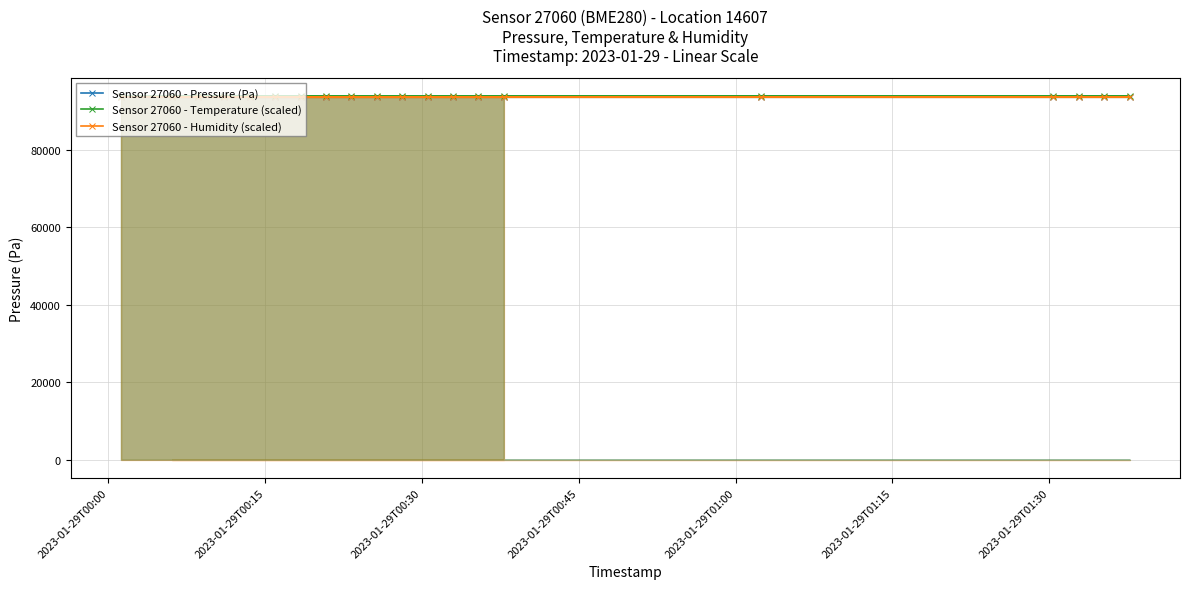

What is the average value of the Sensor 27060 - Temperature (scaled) series?

93902.8